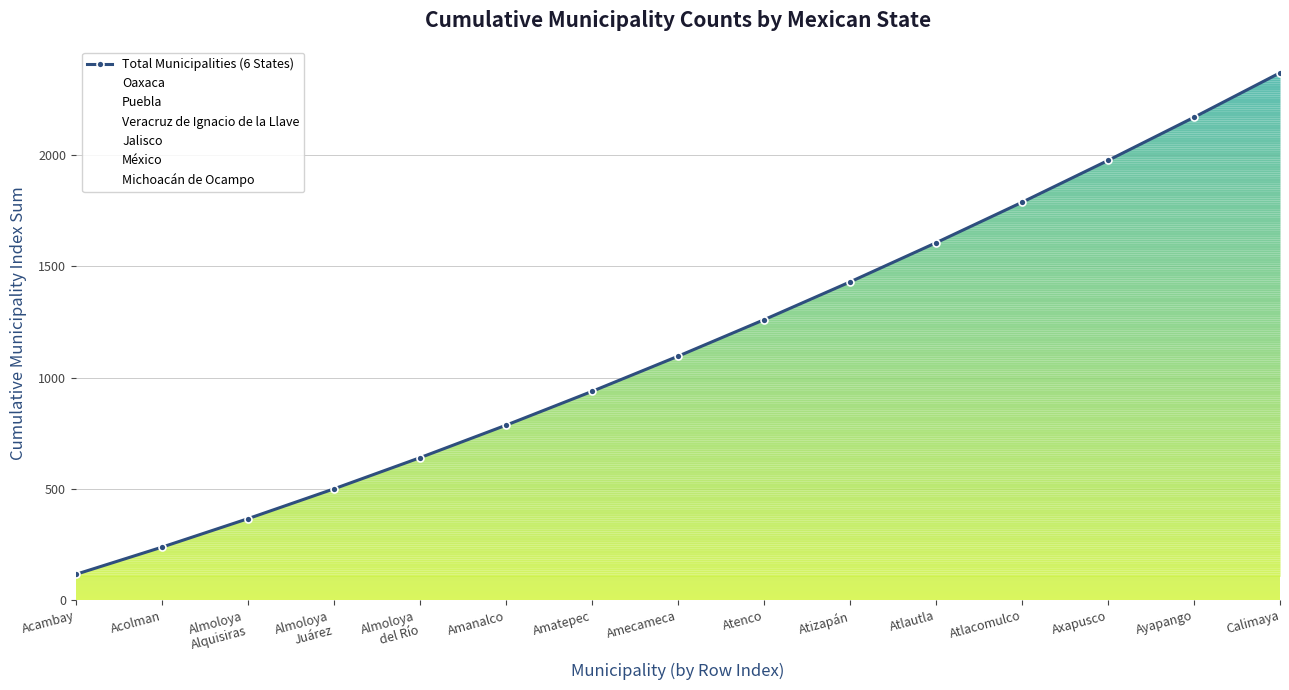

What is the label of the 8th point from the right?

Amecameca